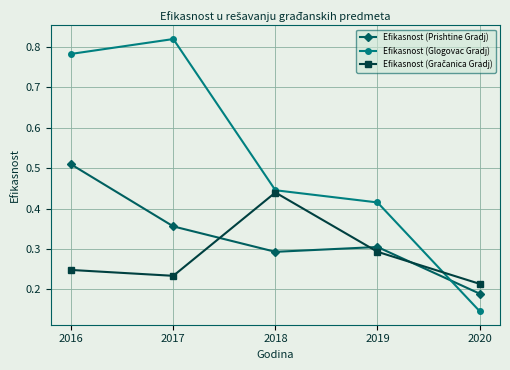

At which category does Efikasnost (Prishtine Gradj) reach its first local peak?

2019